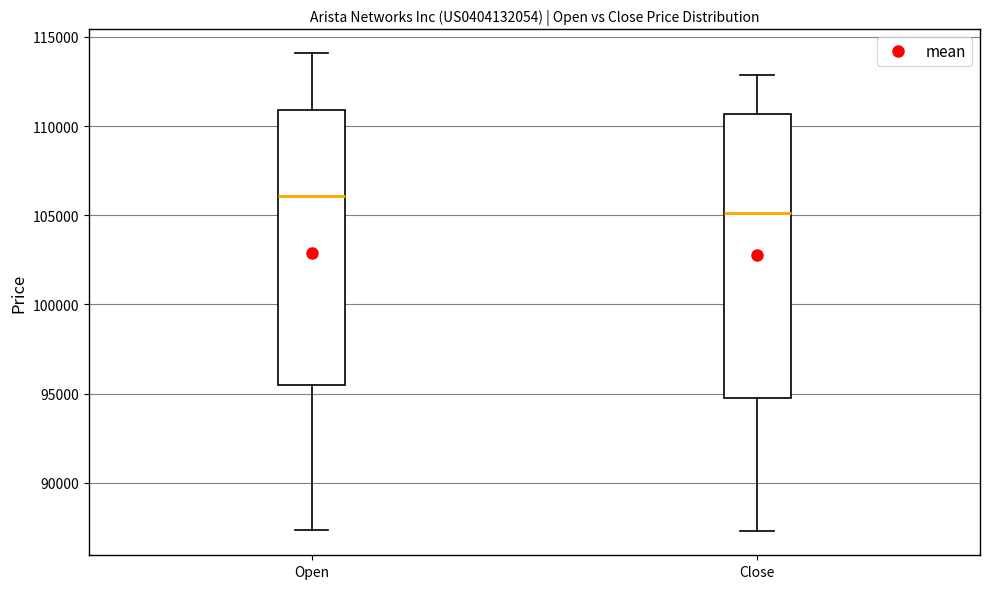

Which box has the lowest median line?

Close